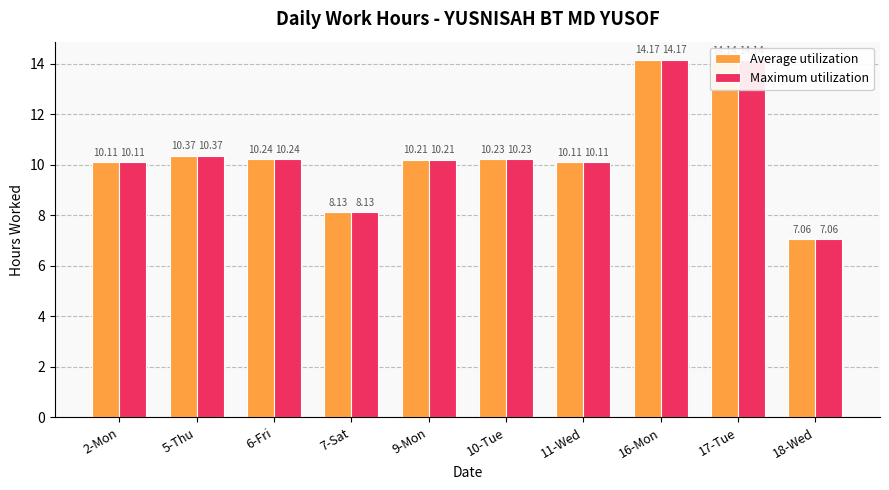

What is the total value across all series at 16-Mon?

28.3